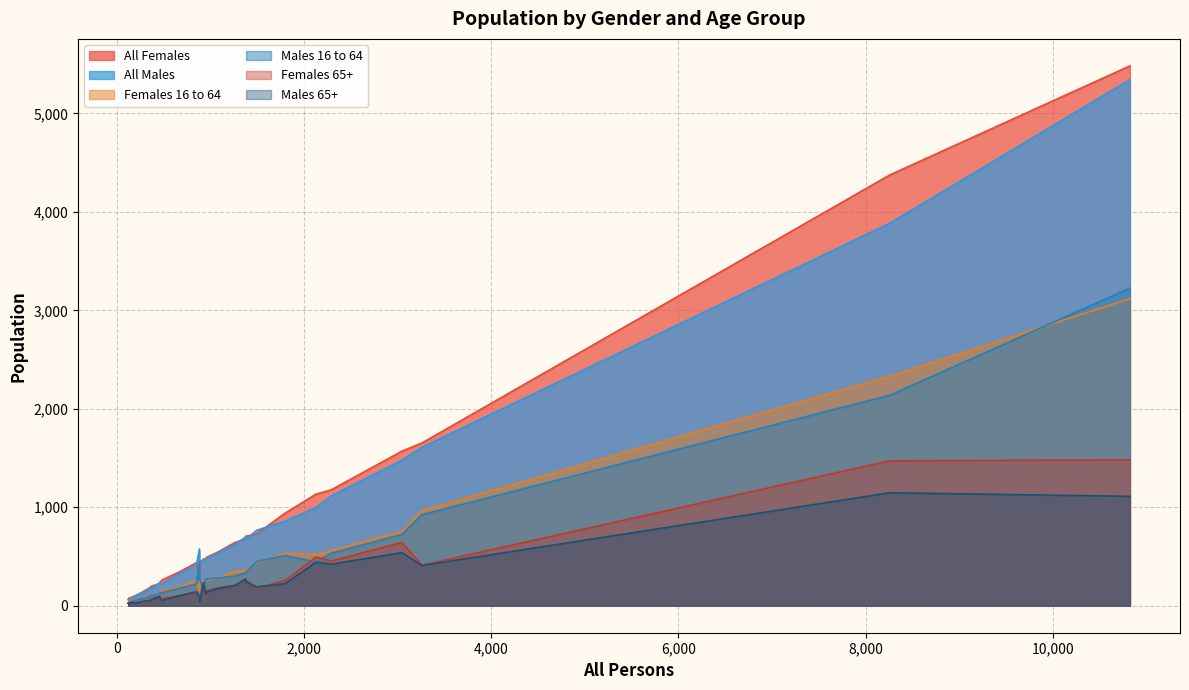

What is the maximum value shown in the chart?

5482